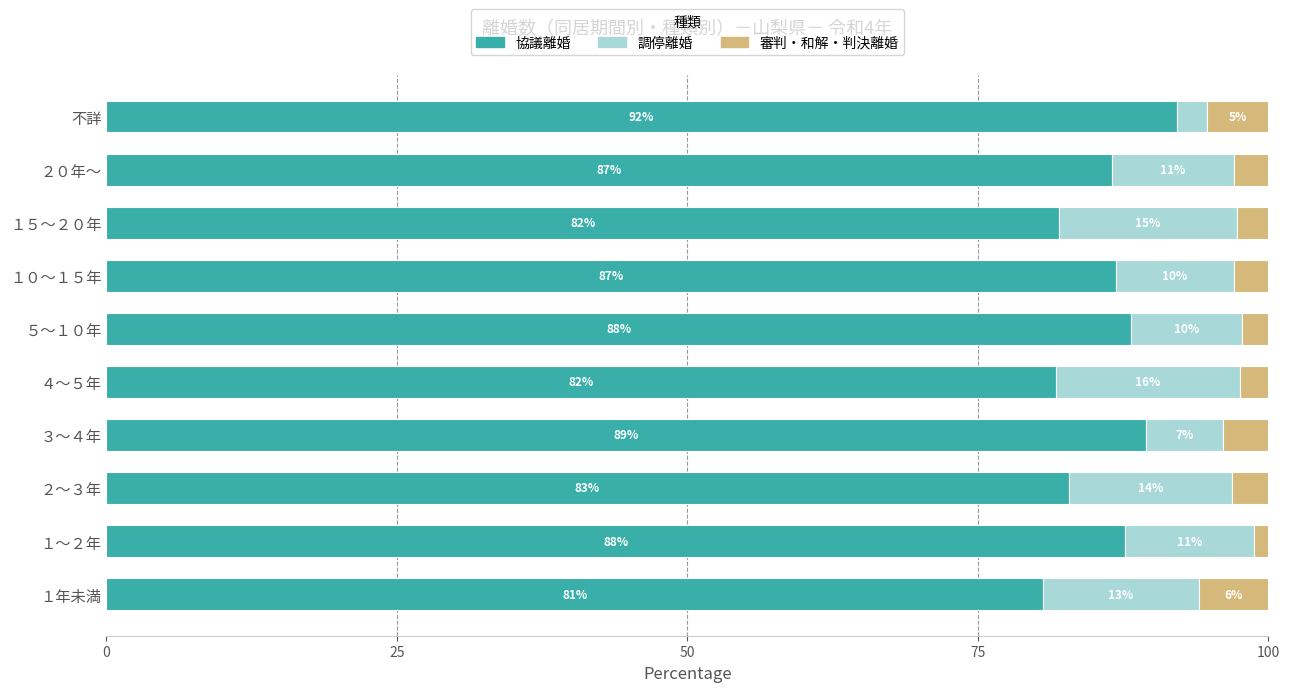

What is the highest value of the 協議離婚 series?

92.1